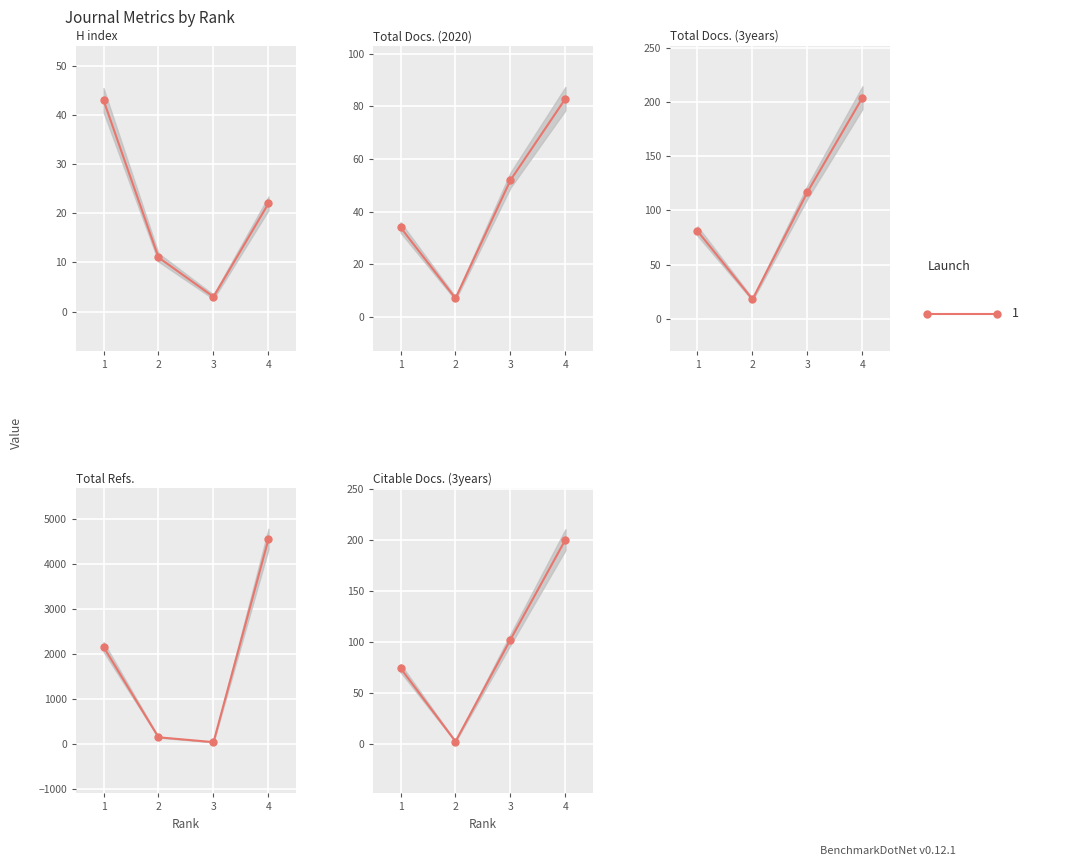

The Total Refs. series shows 936 at 1. True or false?

False